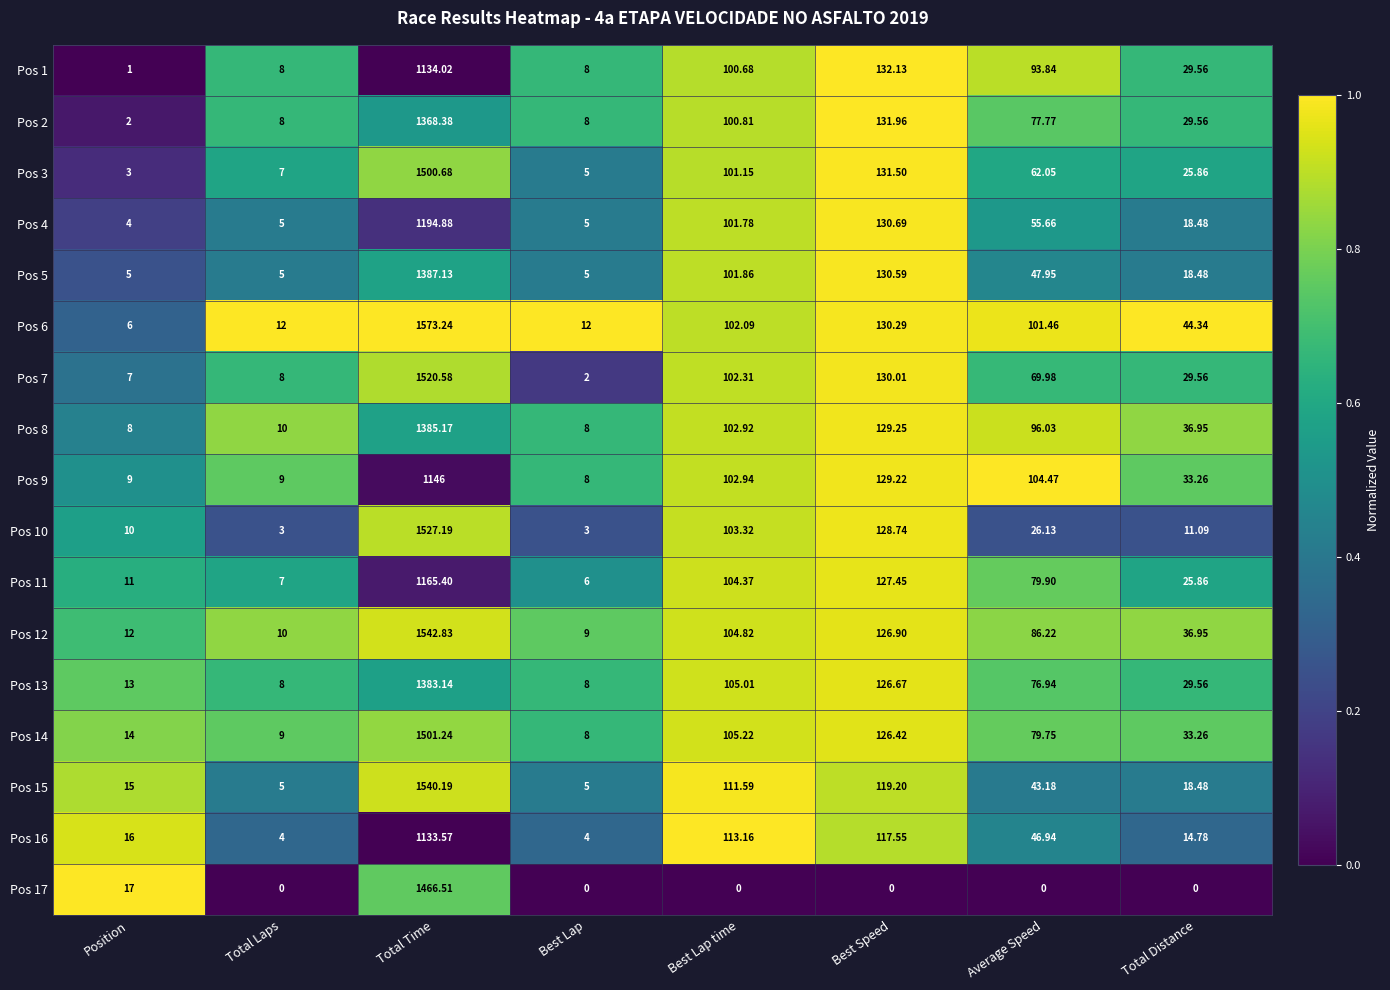

At which label is Pos 5 closest to 696?

Best Speed